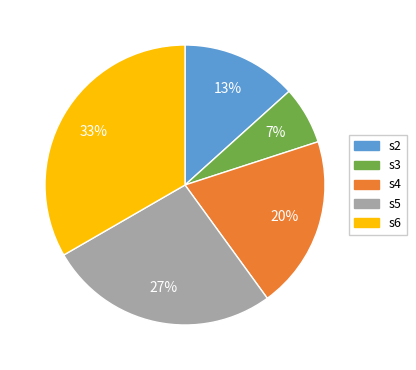

To the nearest percent, what is the average slice percentage?

20%